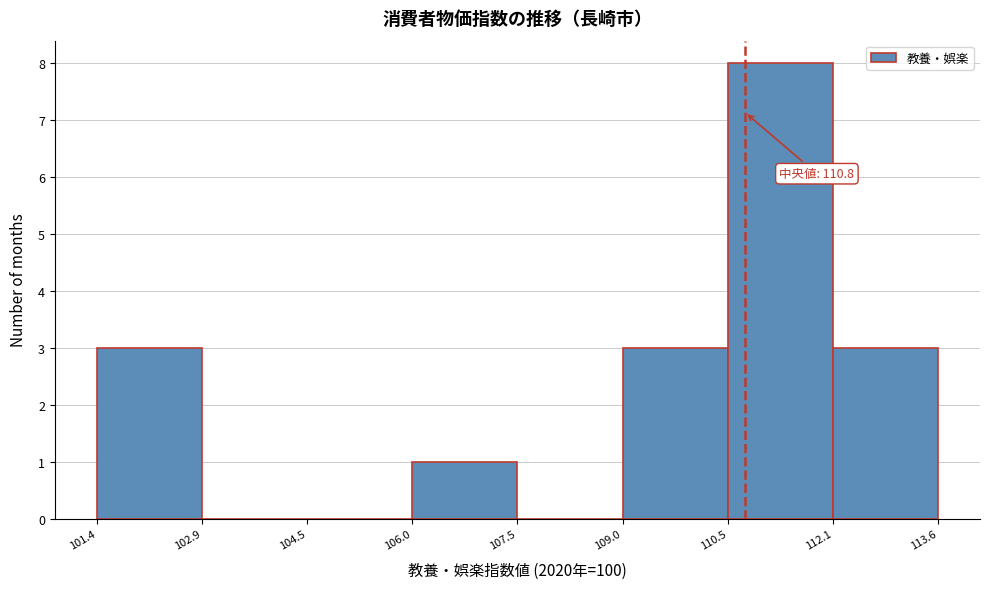

Which range on the x-axis has the tallest bar?

110.5 to 112.1